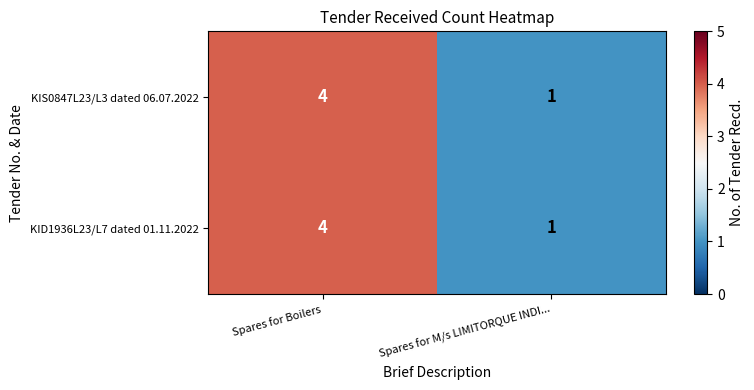

What is the total value across all series at Spares for Boilers?

8